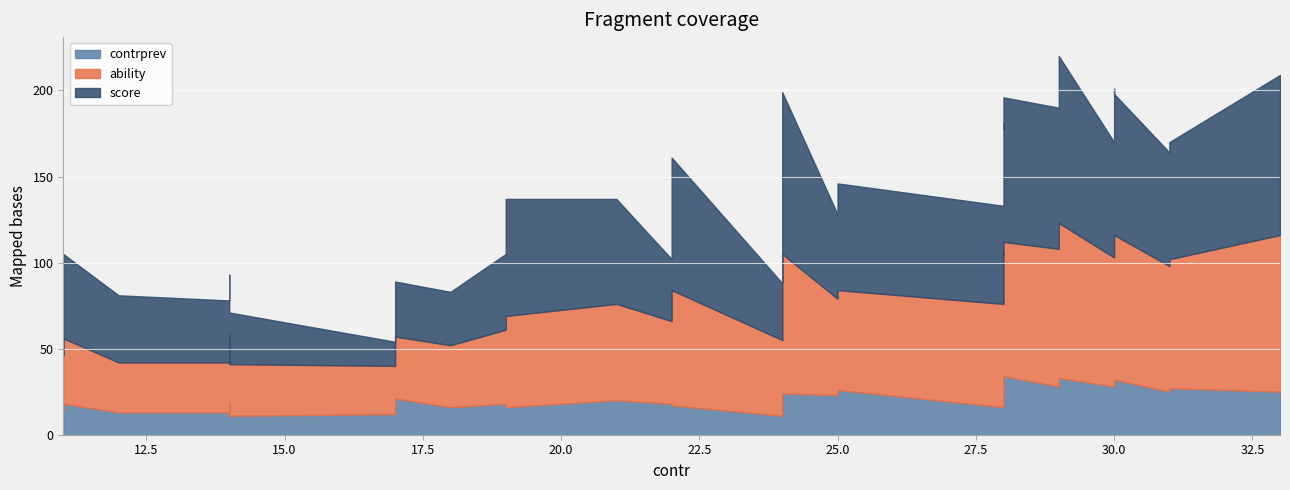

What is the value of the score point at the 28th from the left?

77